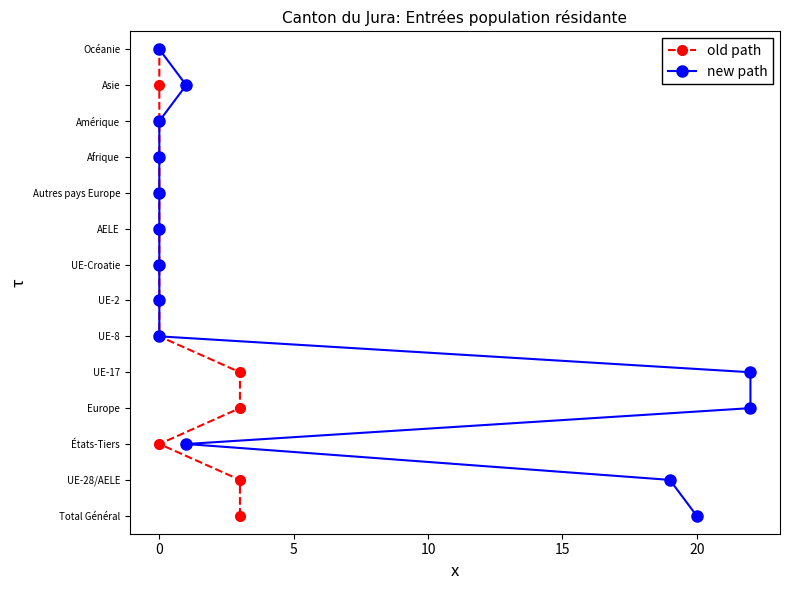

True or false: old path and new path intersect in this chart.

False